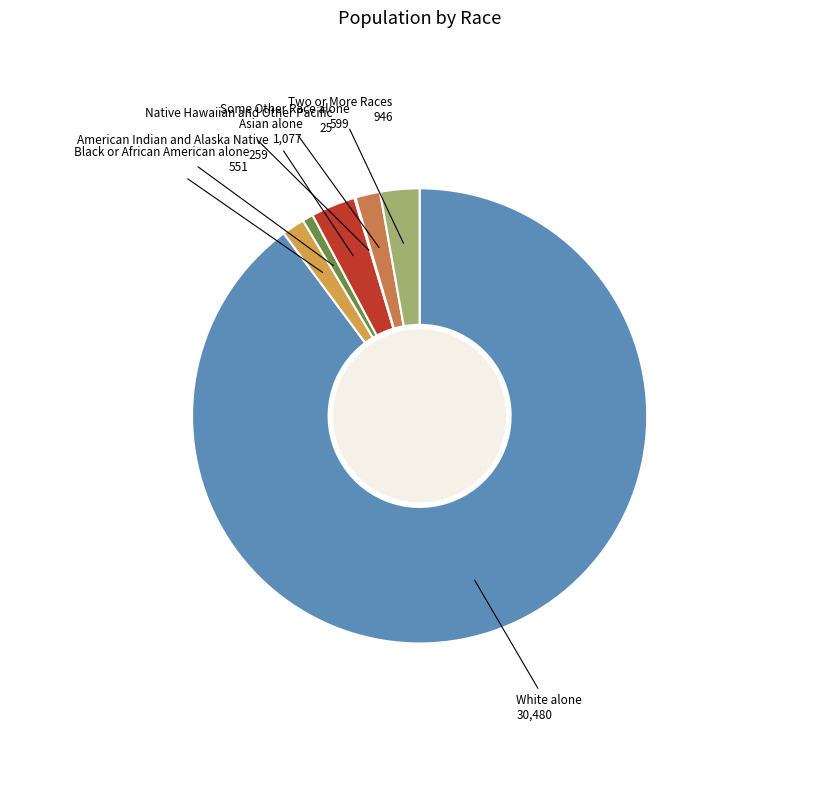

True or false: Some Other Race alone accounts for 2% of the total.

True